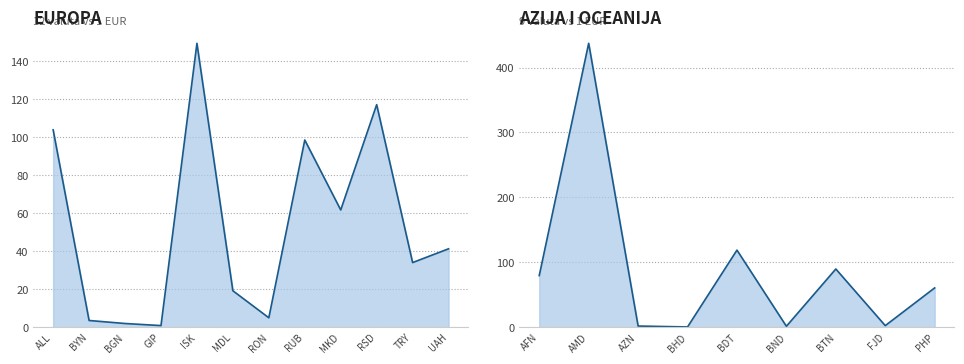

True or false: the data shows 9.5 at MDL.

False